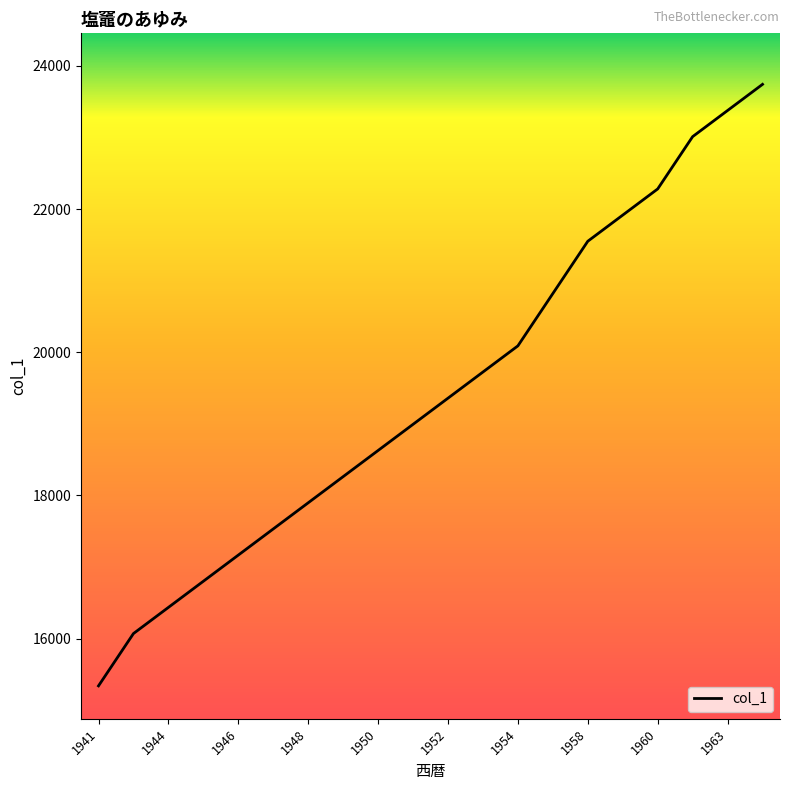

What is the approximate value at 1950?

18627.8